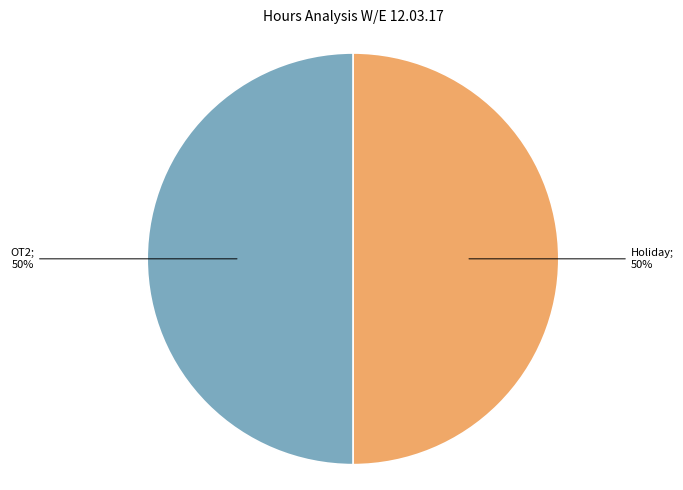

To the nearest percent, what is the average slice percentage?

50%